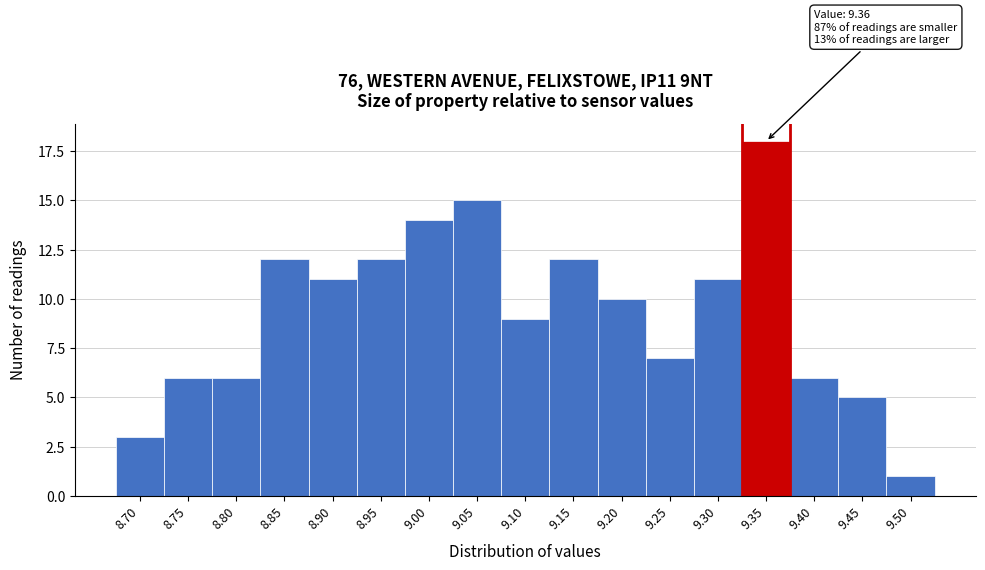

Reading left to right, what are all the values shown in this chart?

3	6	6	12	11	12	14	15	9	12	10	7	11	18	6	5	1